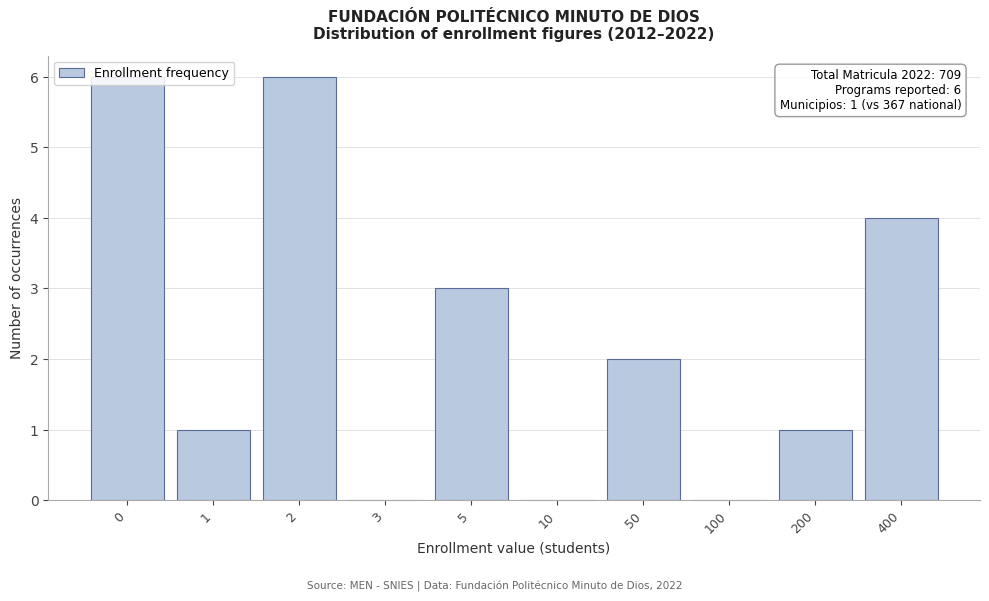

What is the change in value from 100 to 400?

+4